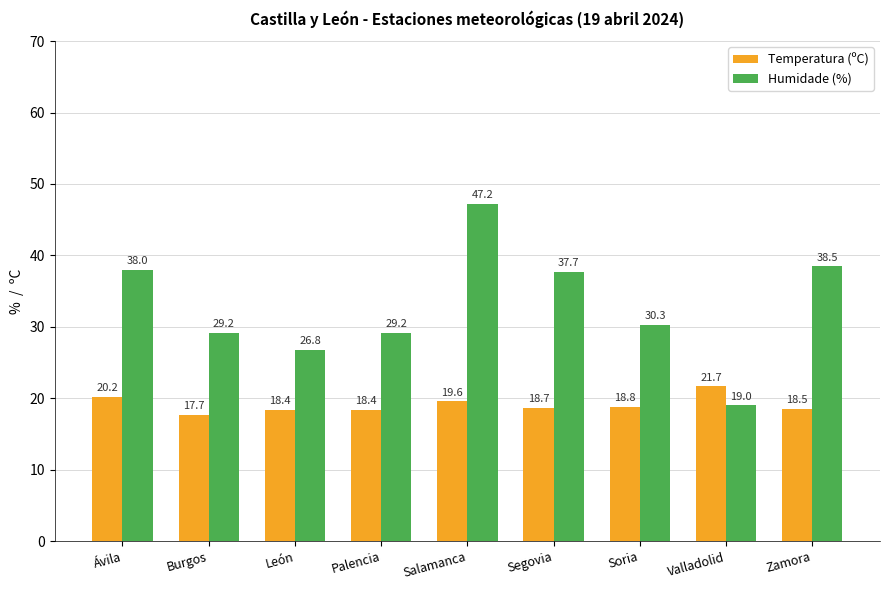

What is the difference between the maximum and minimum values in the Humidade (%) series?

28.2